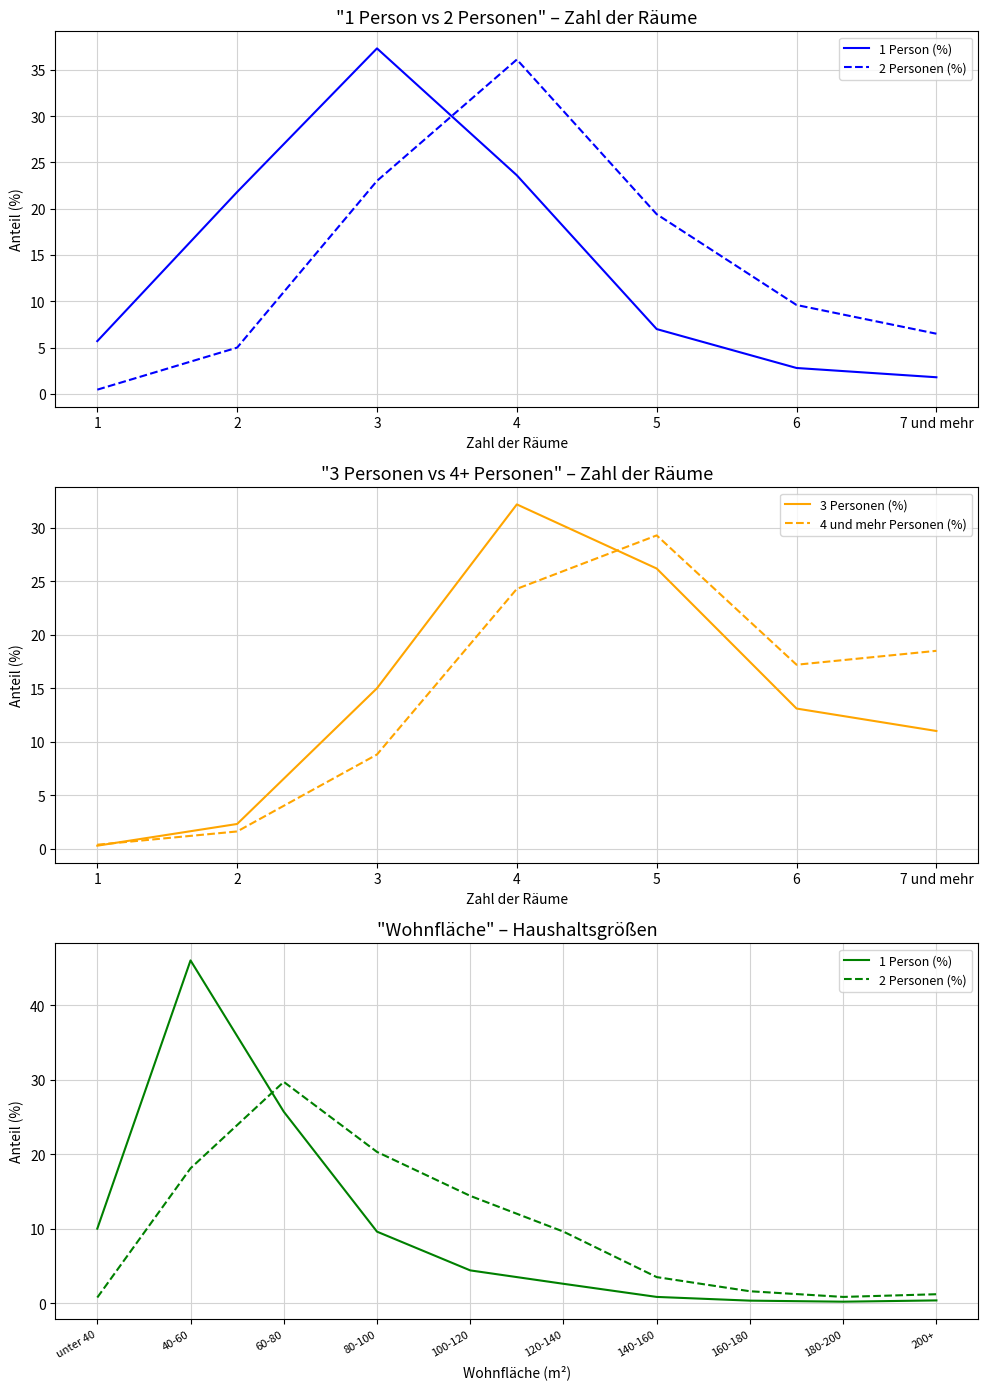

What is the label of the 3rd point from the left?

3